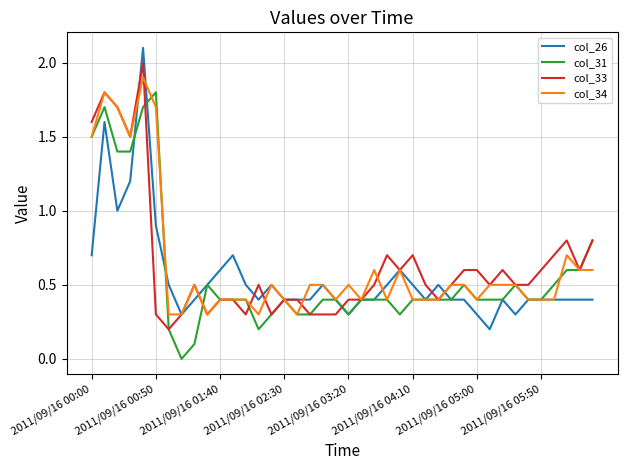

What are all the series names shown in the legend?

col_26, col_31, col_33, col_34